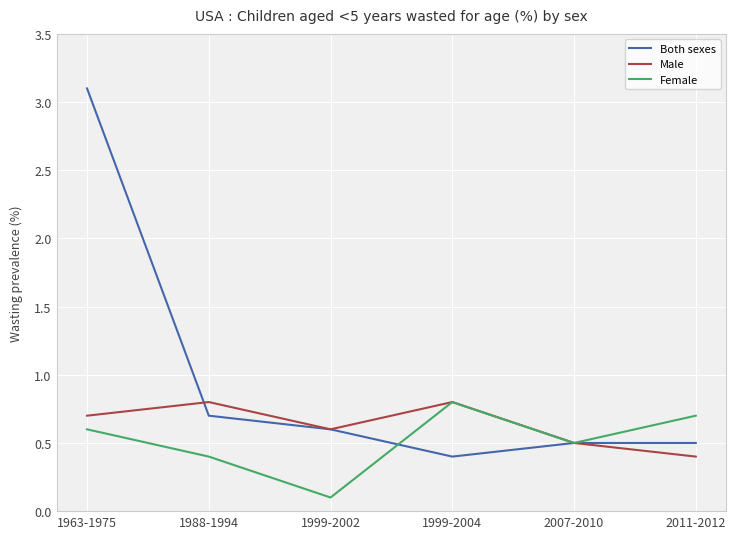

Reading left to right, list all the values displayed in this chart.

Both sexes: 3.1	0.7	0.6	0.4	0.5	0.5
Male: 0.7	0.8	0.6	0.8	0.5	0.4
Female: 0.6	0.4	0.1	0.8	0.5	0.7